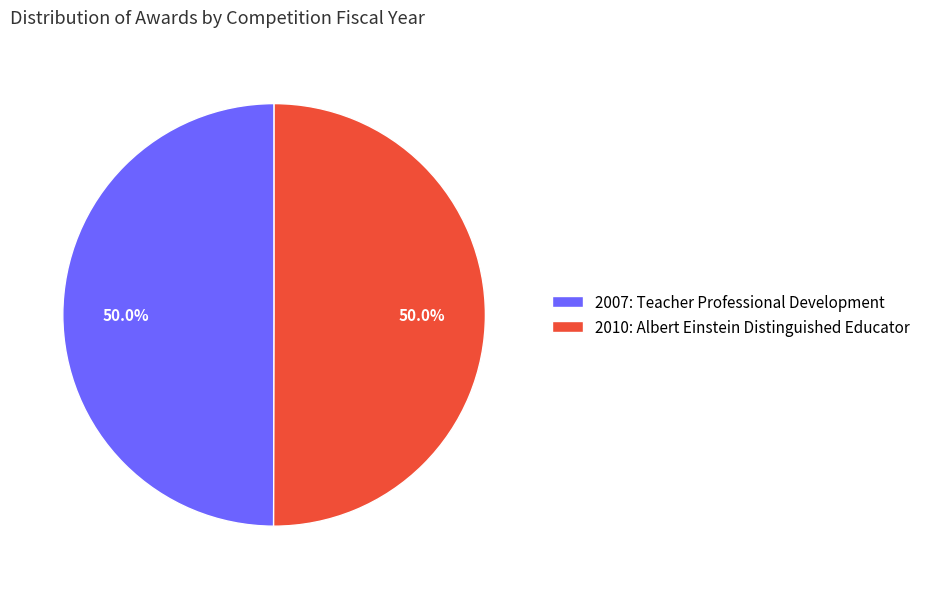

What is the ratio of the value at 2010: Albert Einstein Distinguished Educator to the value at 2007: Teacher Professional Development?

1.0